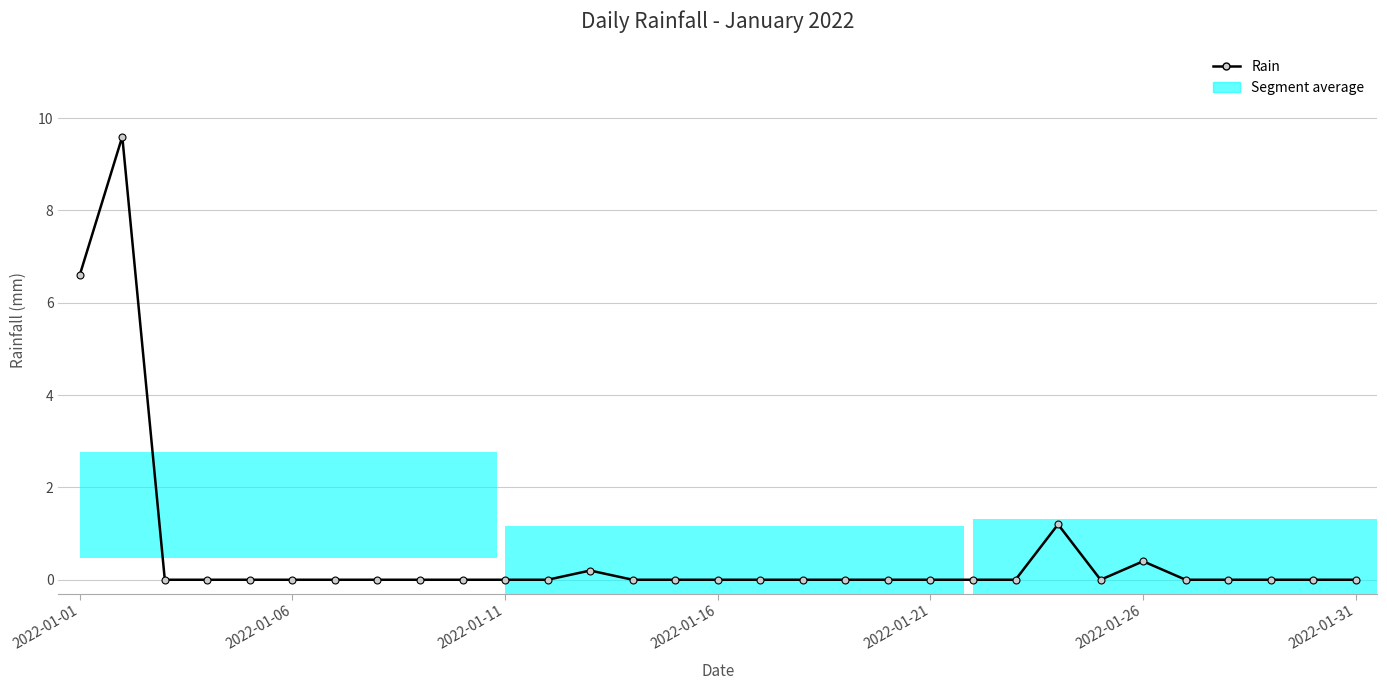

What is the difference between the values at 16 and 2022-01-01?

6.6